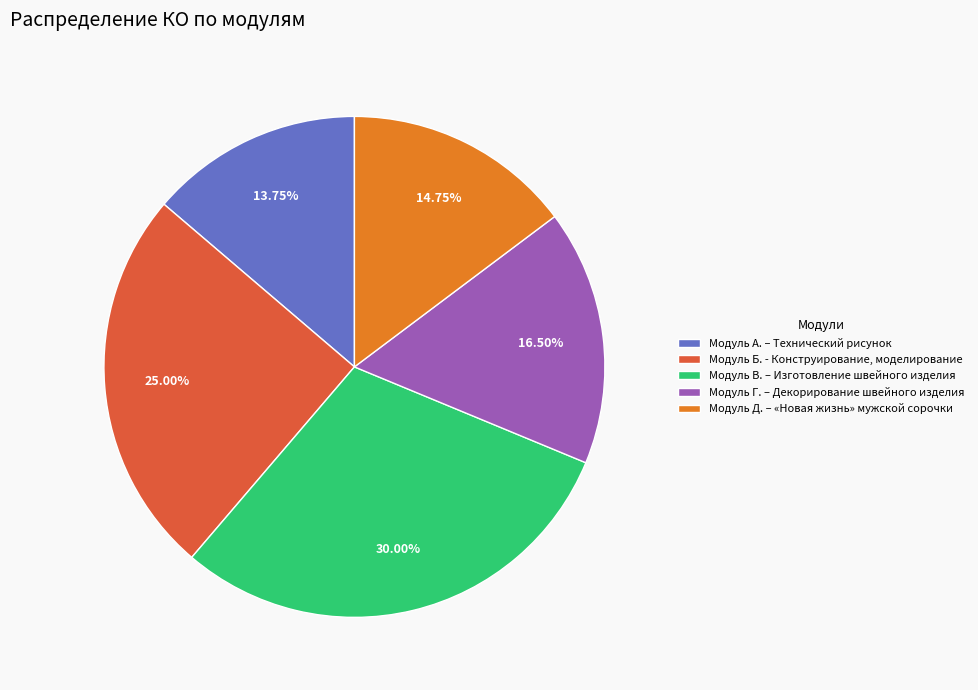

Which slice is the largest?

Модуль В. – Изготовление швейного изделия